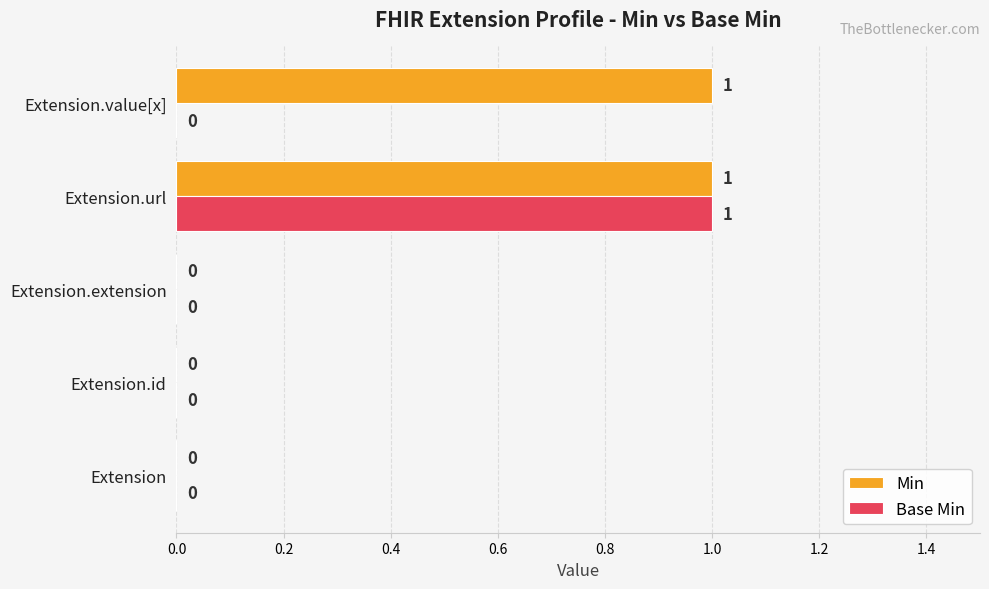

Between Extension.url and Extension.value[x], which series saw the biggest shift?

Base Min